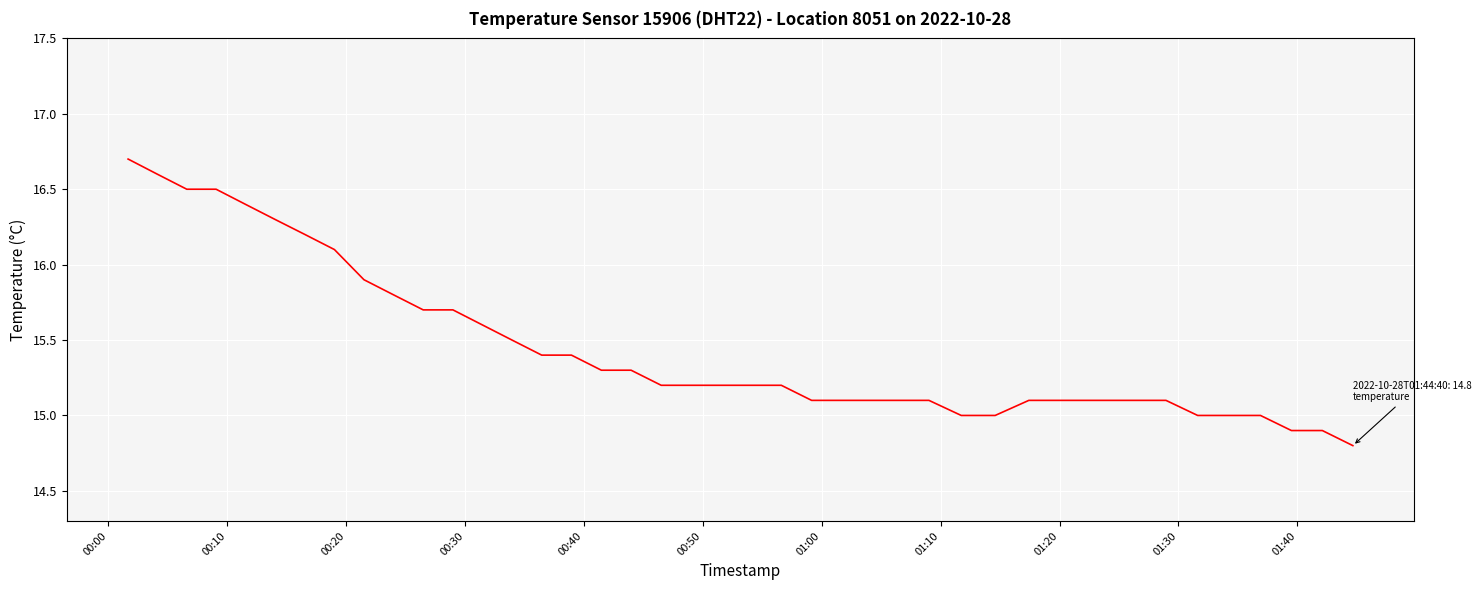

How many series are shown in this chart?

1